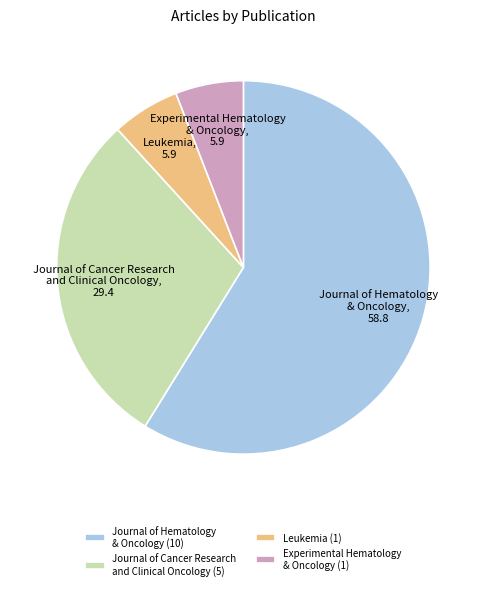

Do Journal of Cancer Research and Clinical Oncology and Experimental Hematology & Oncology together represent more than half of the pie?

No